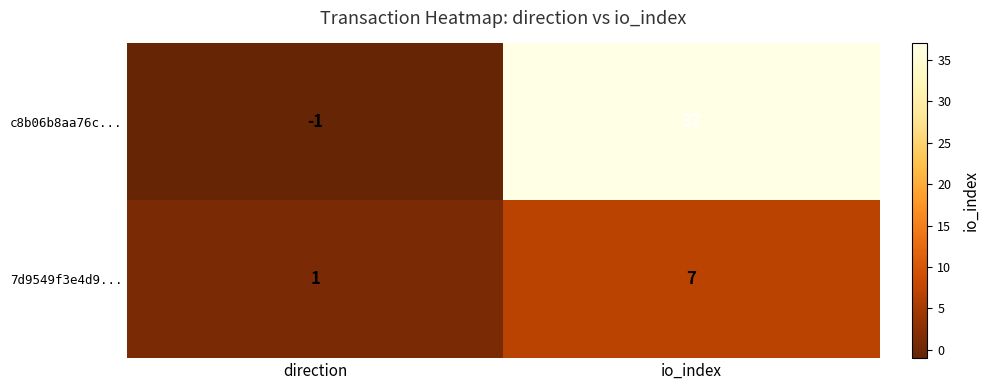

What is the maximum value shown in the chart?

37